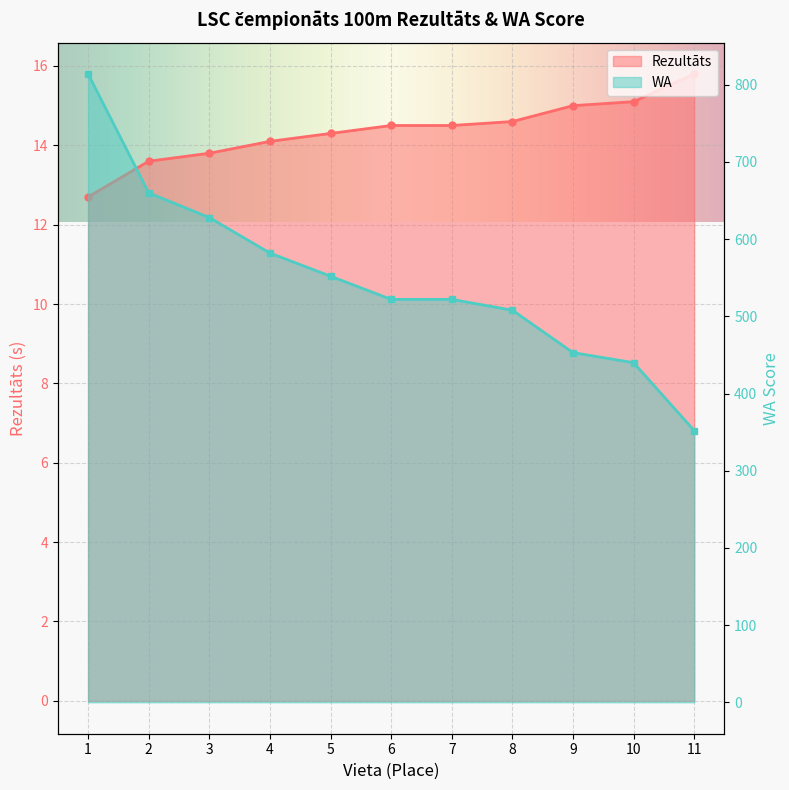

What is the value of the Rezultāts point at the 8th from the left?

14.6